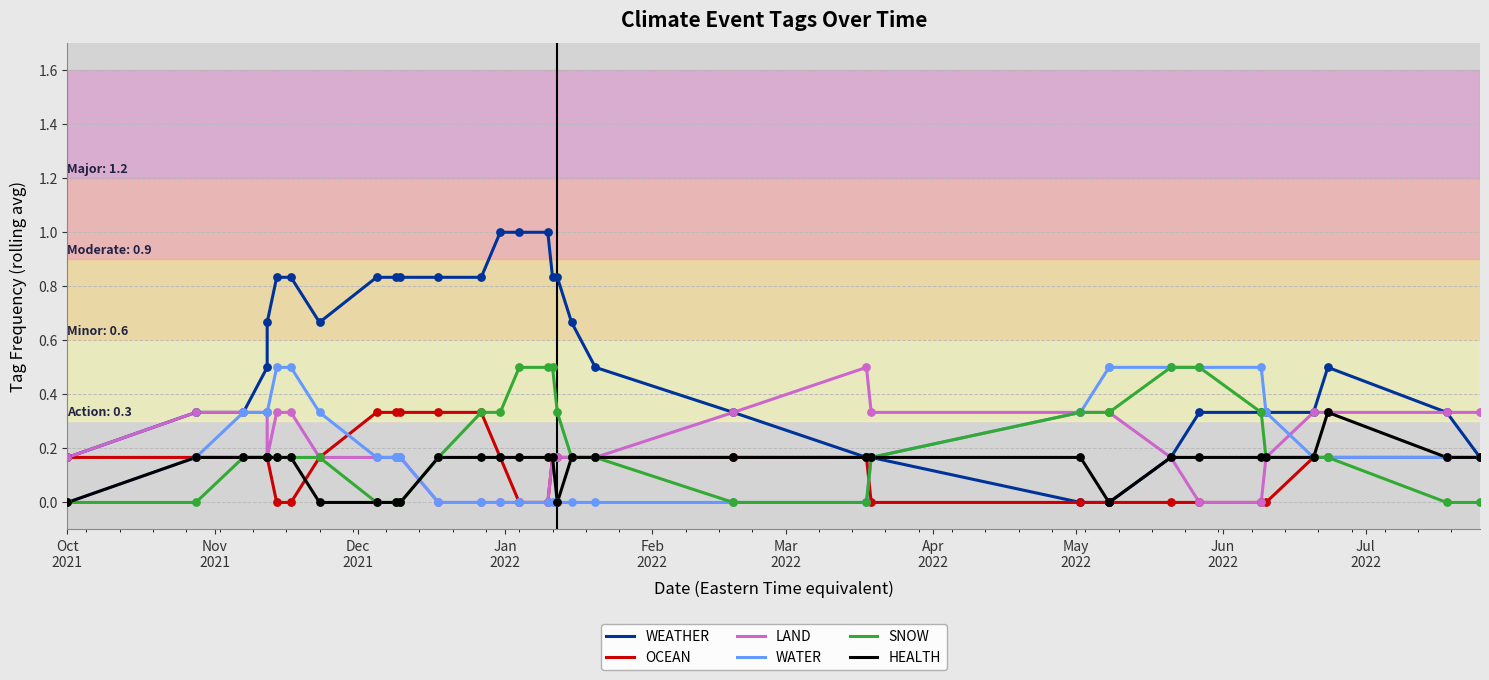

Which series has the largest total across all categories?

WEATHER